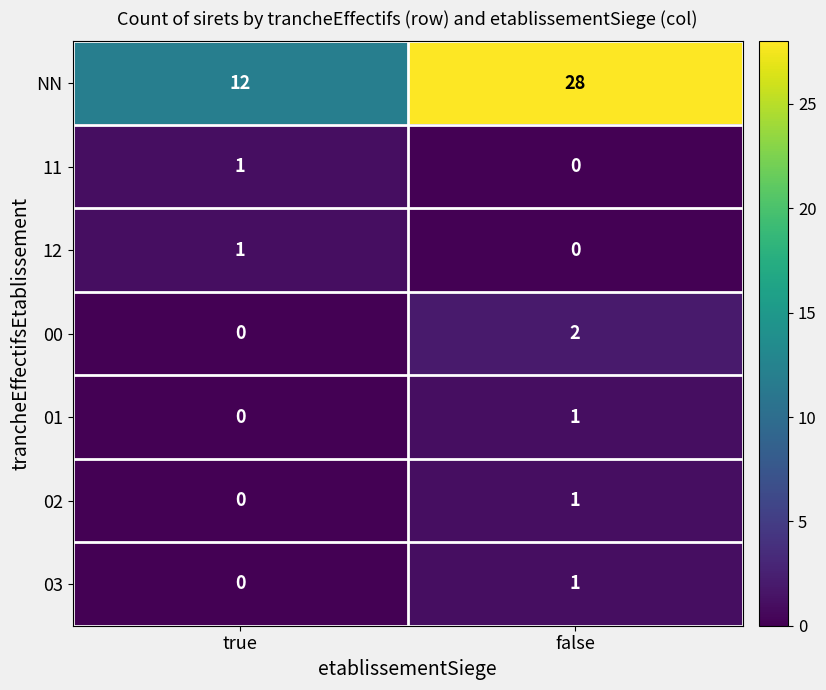

Reading left to right, list all the values displayed in this chart.

NN: true=12	false=28
11: true=1	false=0
12: true=1	false=0
00: true=0	false=2
01: true=0	false=1
02: true=0	false=1
03: true=0	false=1